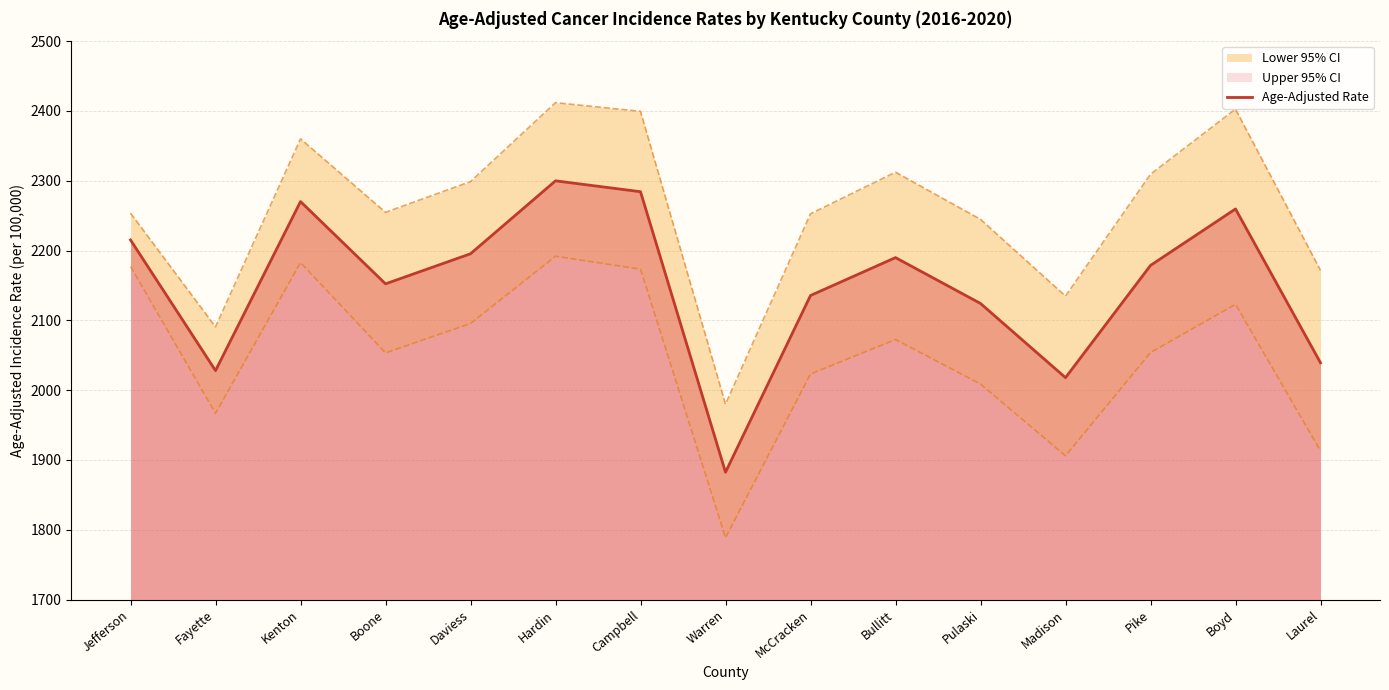

At which category does the data reach its first local valley?

Fayette